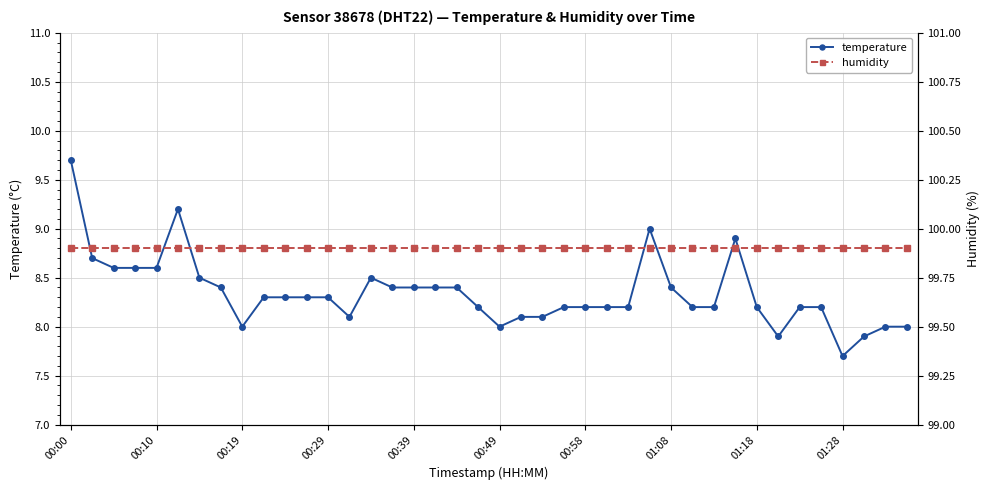

The humidity series shows 99.9 at 39. True or false?

True